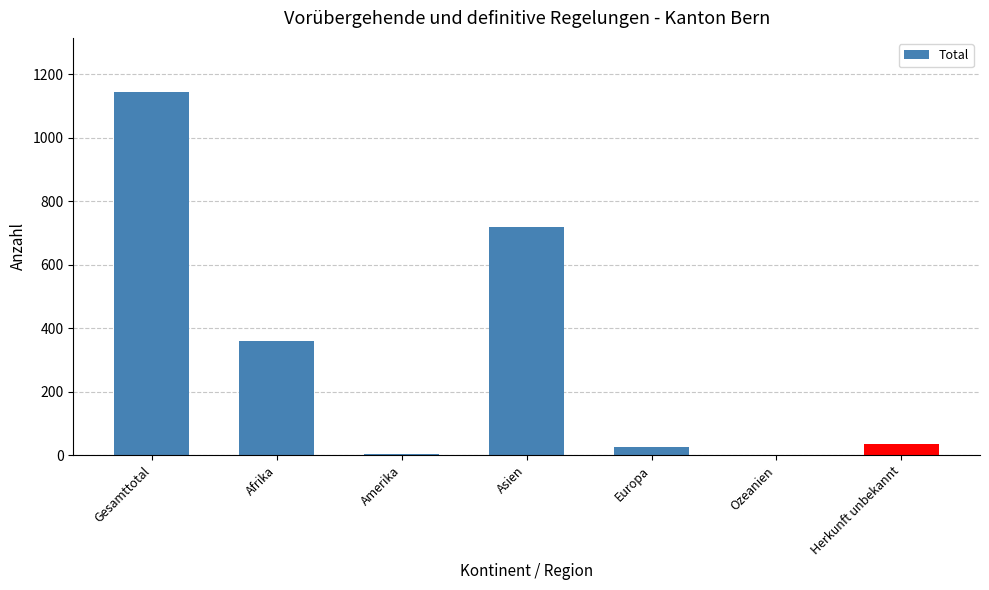

Where is the data nearest to the value 571?

Asien